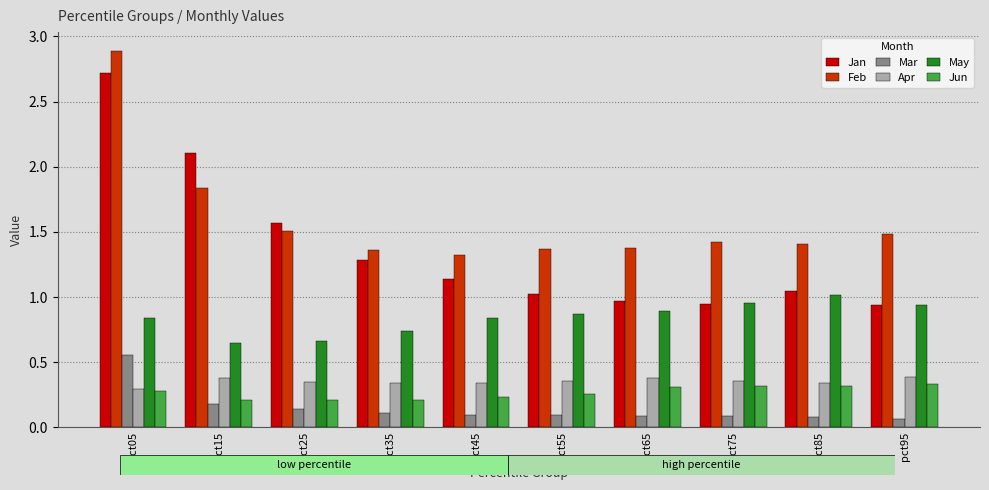

The value of Jun at pct55 is 0.3. True or false?

True